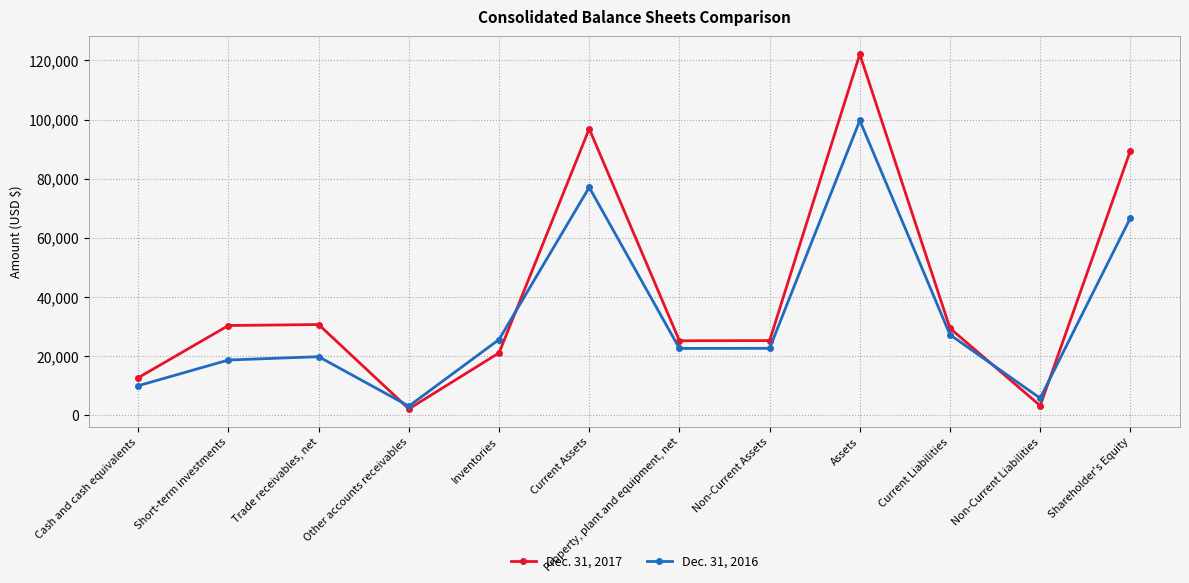

Does the chart display data point markers on the line(s)?

Yes